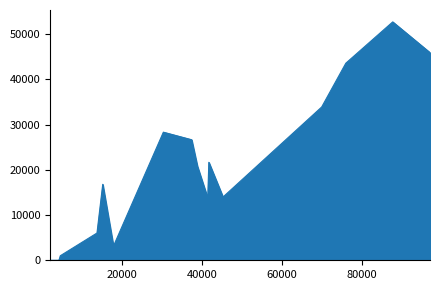

What is the maximum value shown in the chart?

52713